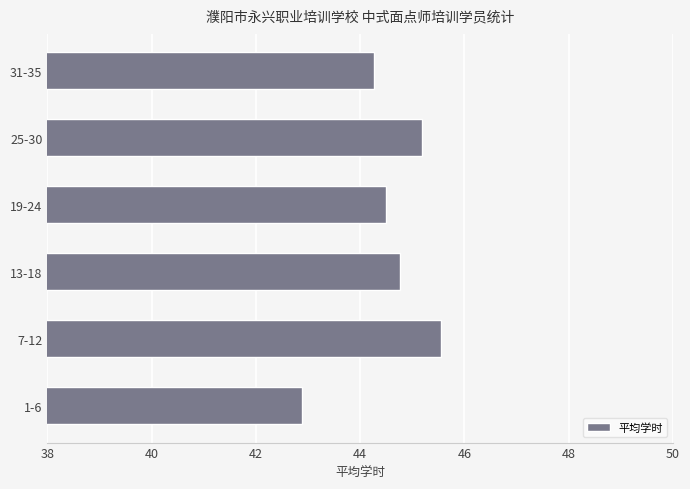

Does the chart contain any negative values?

No